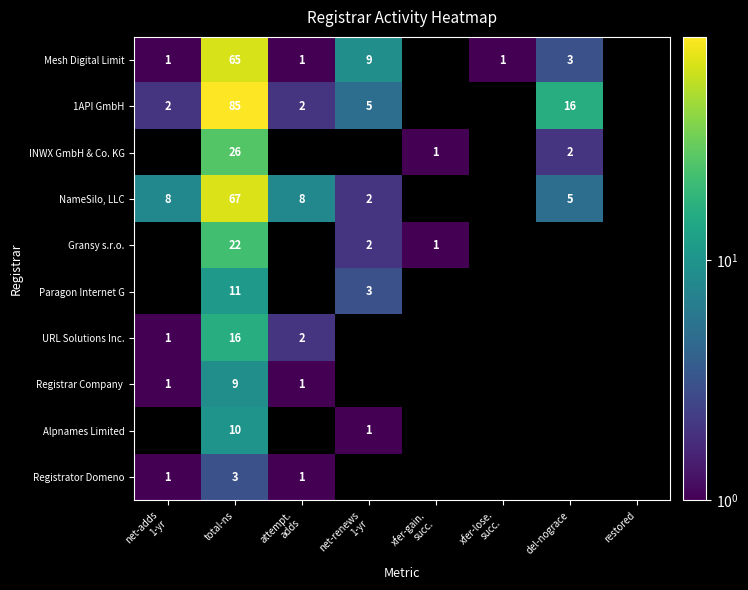

The Registrator Domeno series shows 5 at total-ns. True or false?

False